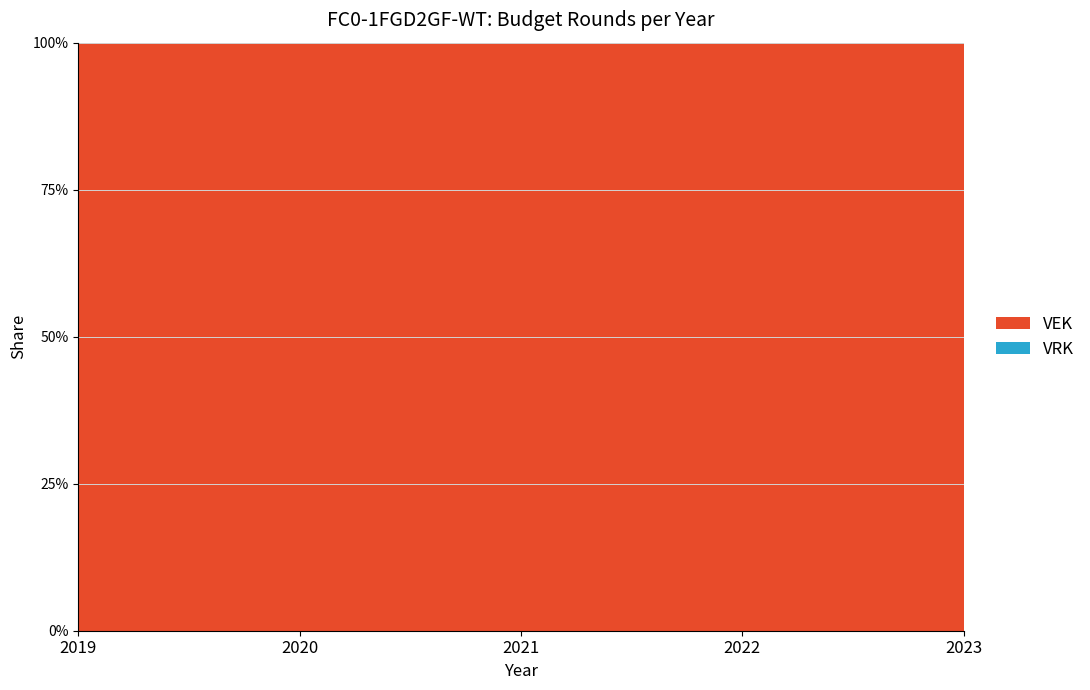

Reading left to right, what are all the values shown in this chart?

VEK: 2019=11996	2020=11923	2021=11923	2022=11923	2023=11923
VRK: 2019=0	2020=0	2021=0	2022=0	2023=0